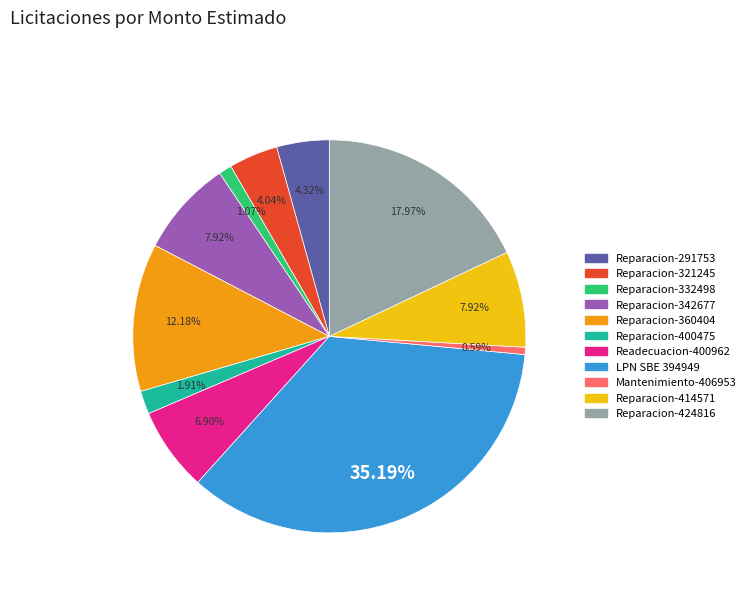

Is there a majority slice in this chart?

No